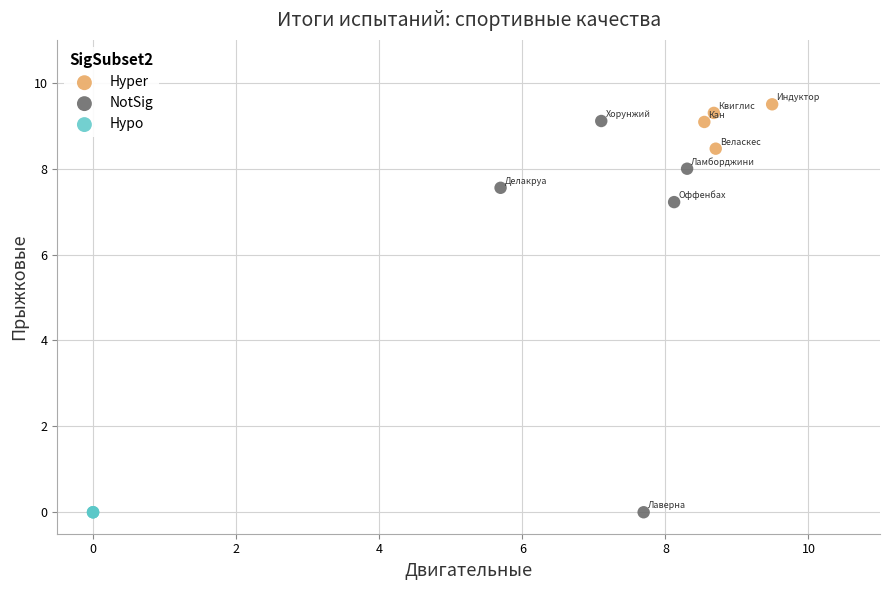

What are all the series names shown in the legend?

Hyper, NotSig, Hypo